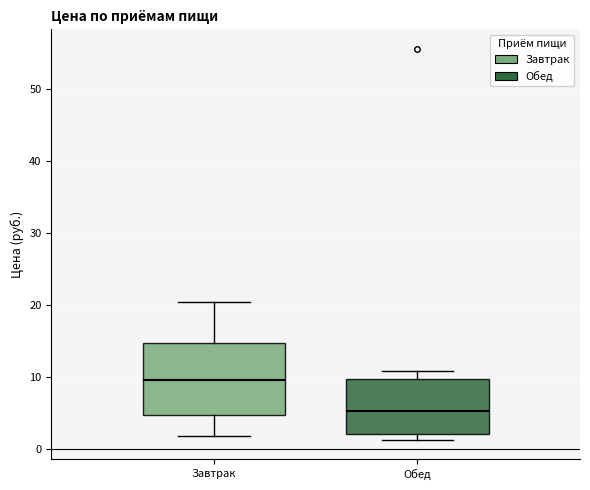

Which box is the tallest, from its lower edge to its upper edge?

Завтрак